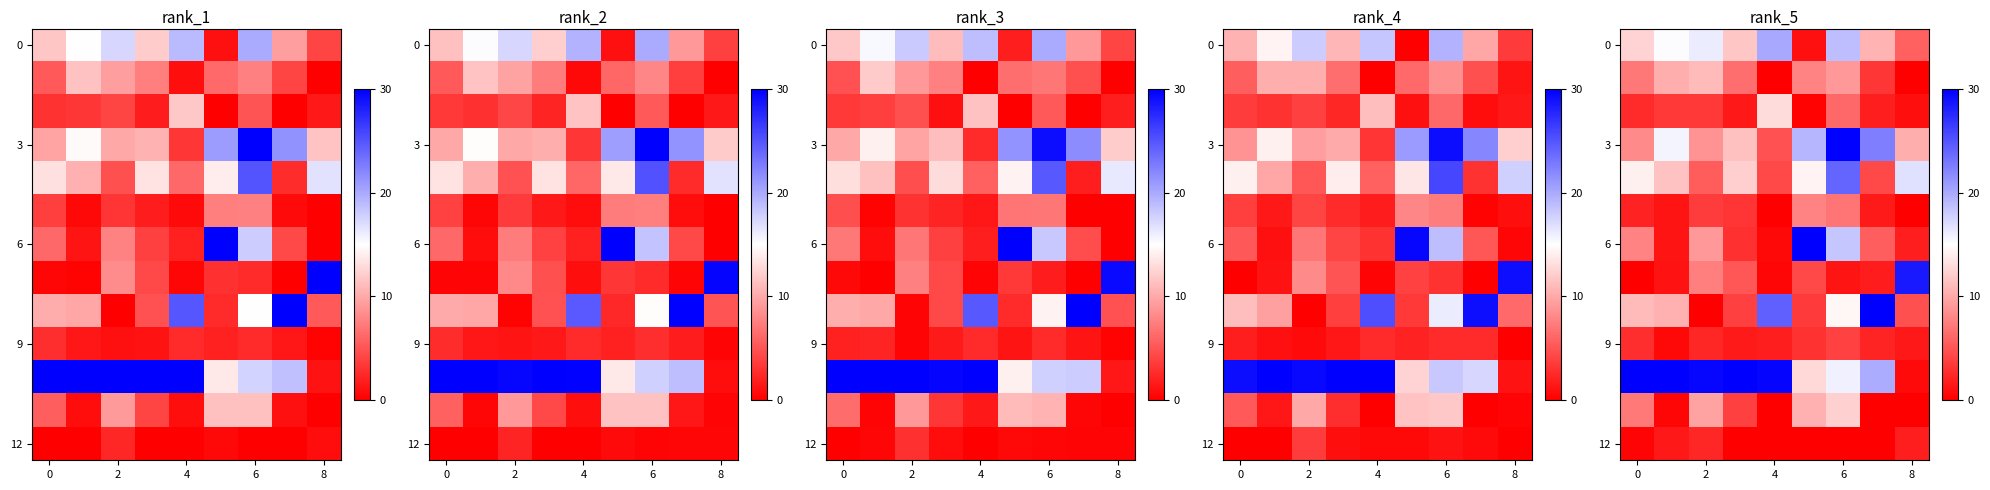

What is the difference between the row_8 values at 8 and 6?

9.7